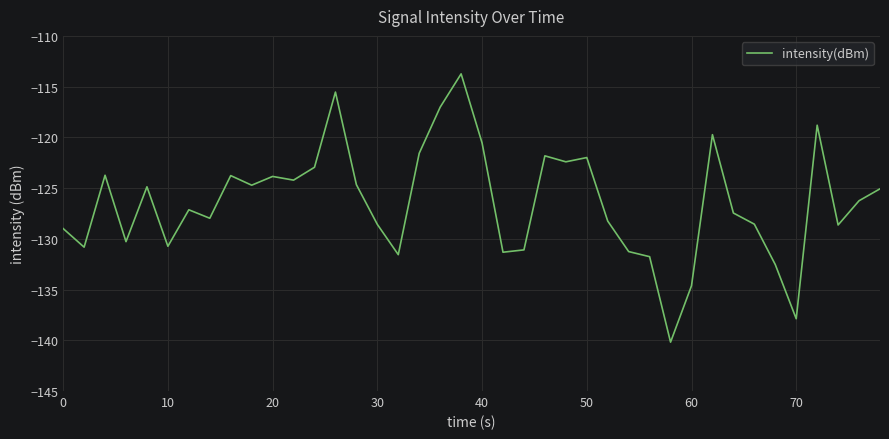

What is the greatest value displayed?

-113.7